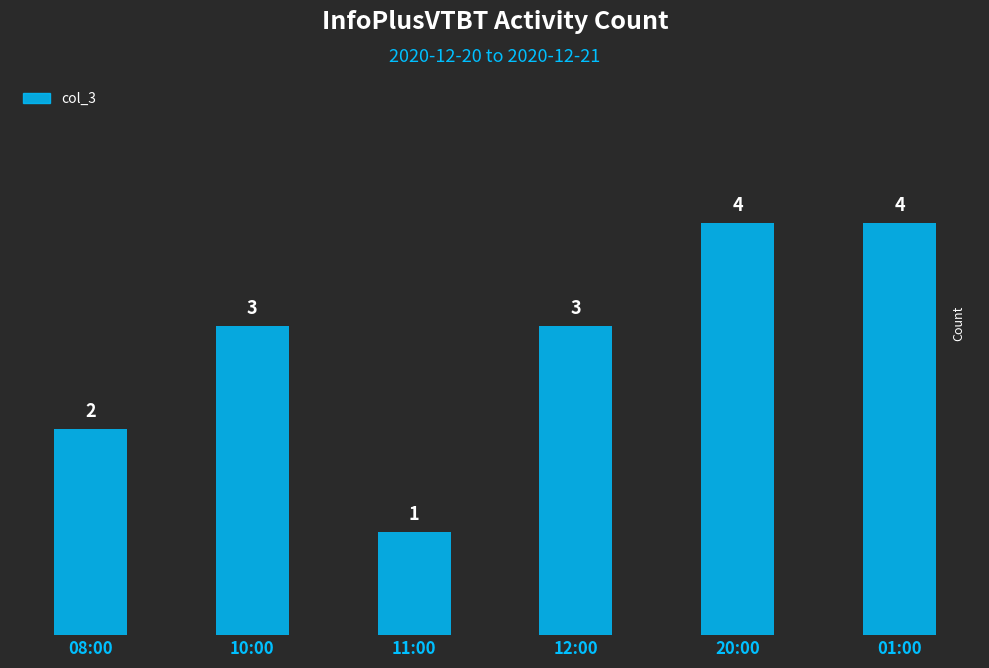

The chart shows a value of 6 at 20:00. True or false?

False